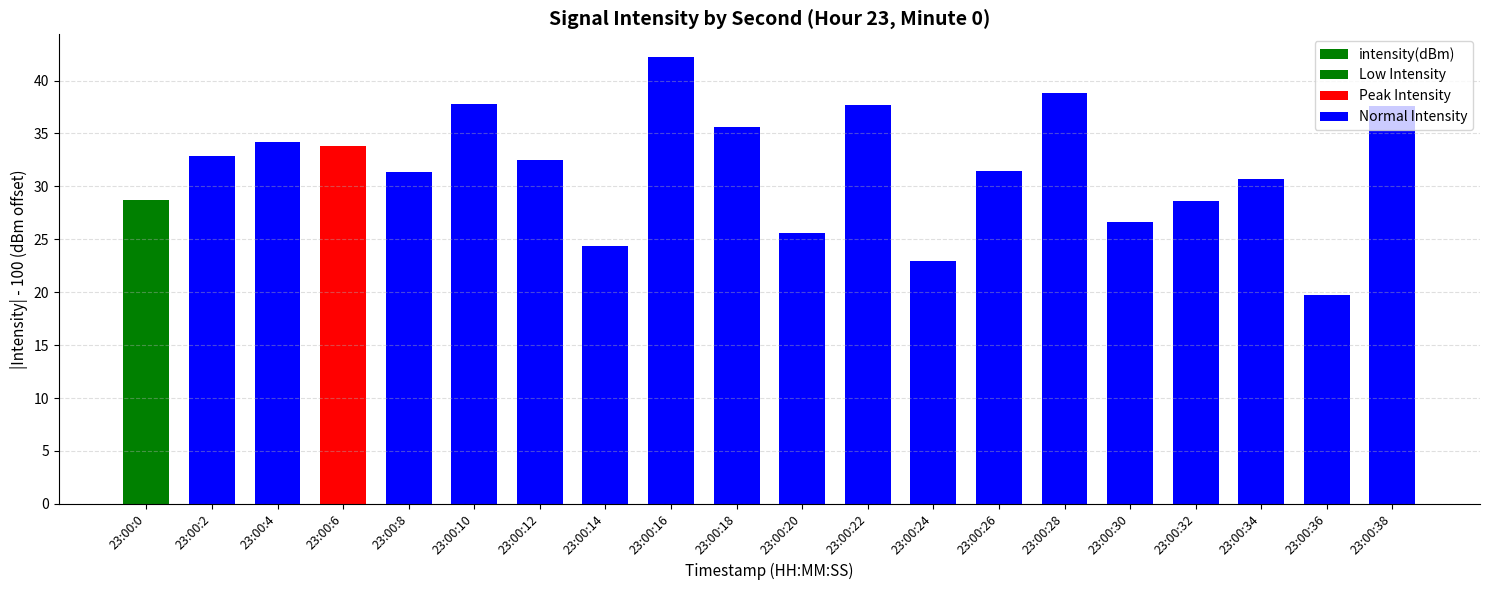

Between 23:00:36 and 23:00:20, which is larger?

23:00:20